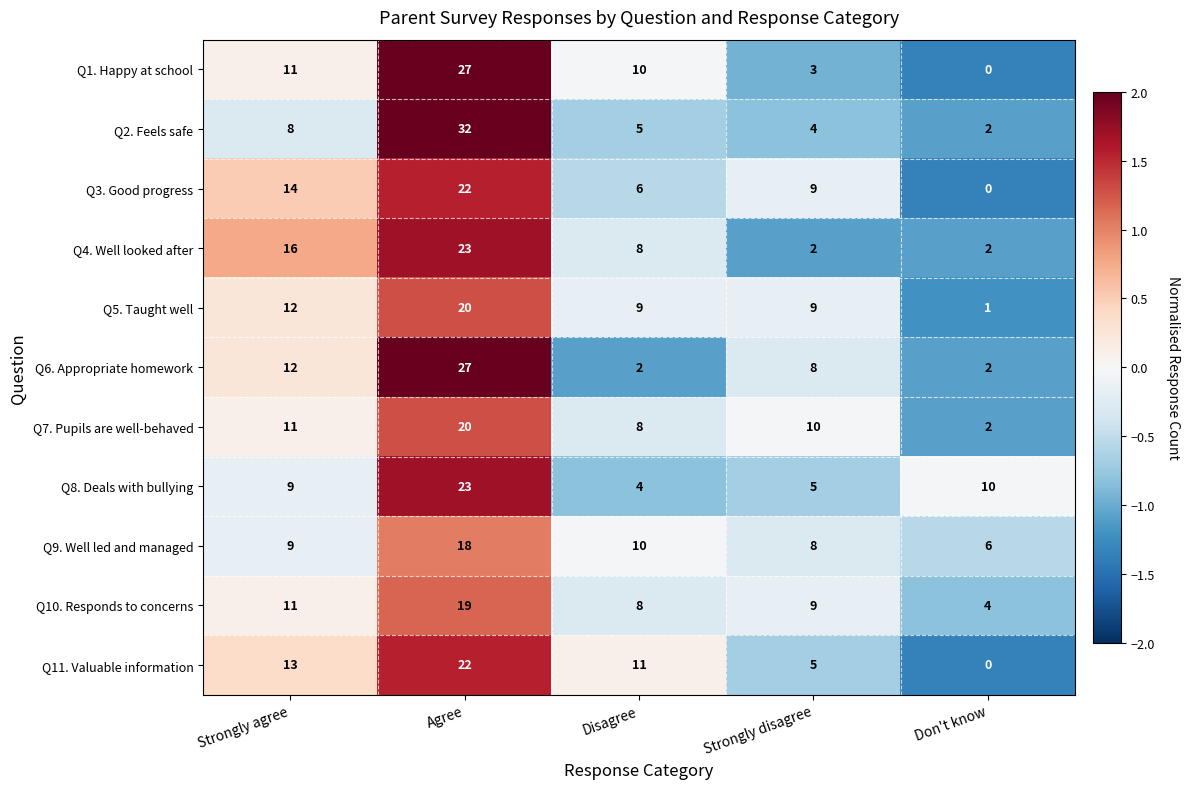

How many data points in Q5. Taught well are less than 9?

1